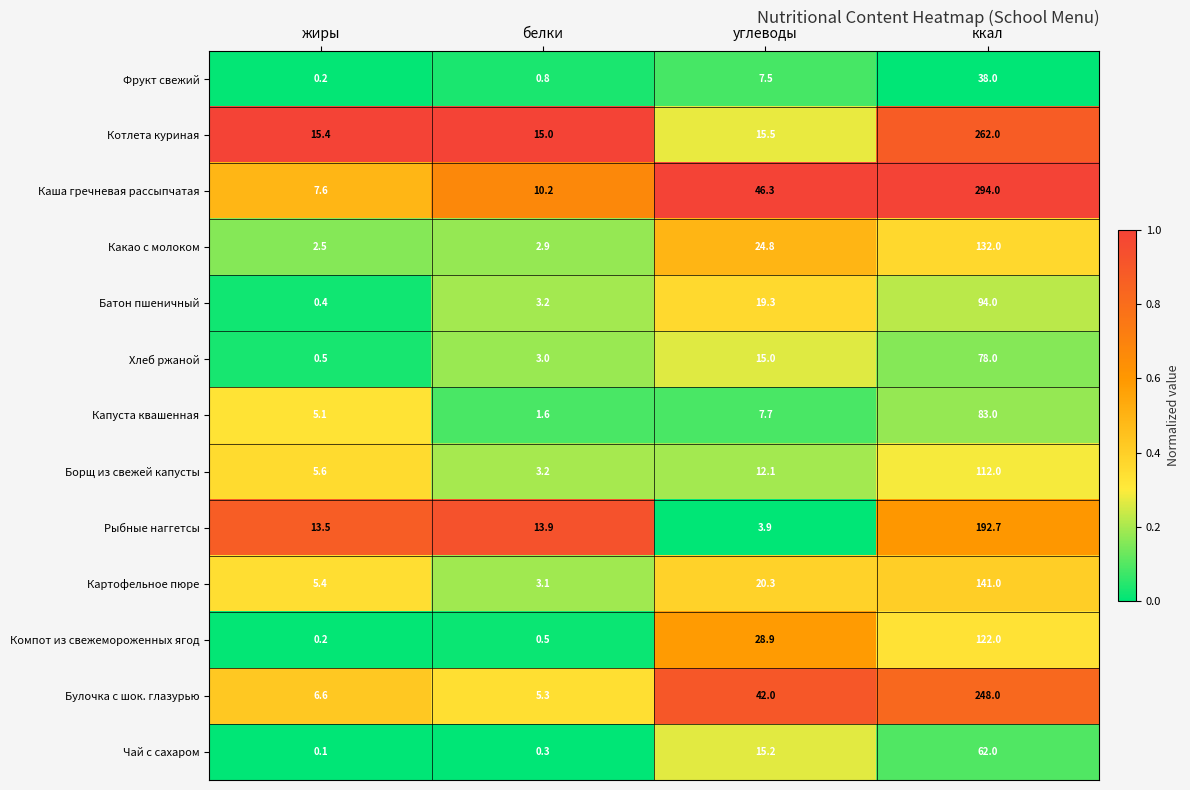

Count the number of data series in this chart.

13